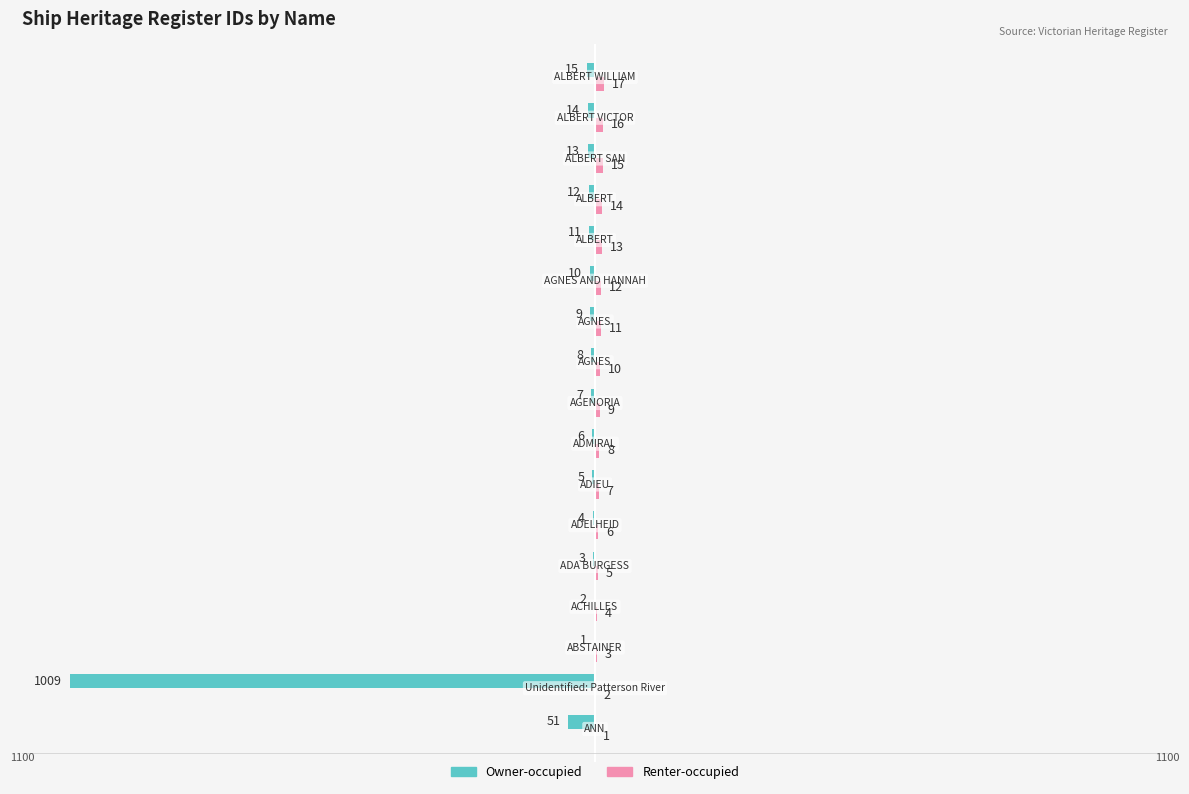

Reading right to left, transcribe all the data shown in this chart.

Owner-occupied: -15	-14	-13	-12	-11	-10	-9	-8	-7	-6	-5	-4	-3	-2	-1	-1009	-51
Renter-occupied: 17	16	15	14	13	12	11	10	9	8	7	6	5	4	3	2	1